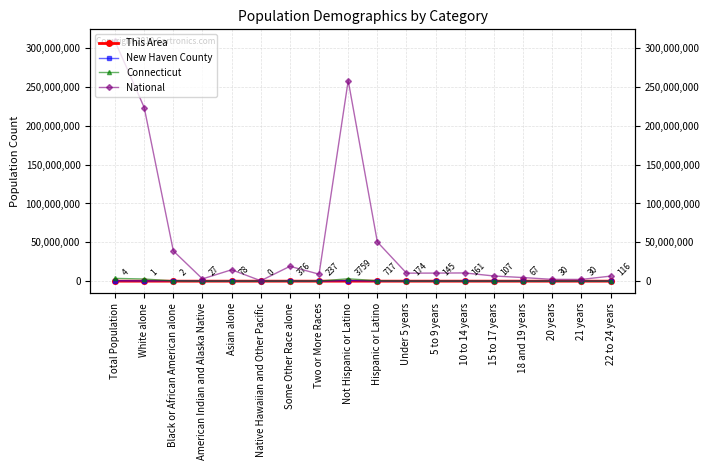

Which series has the largest total across all categories?

National